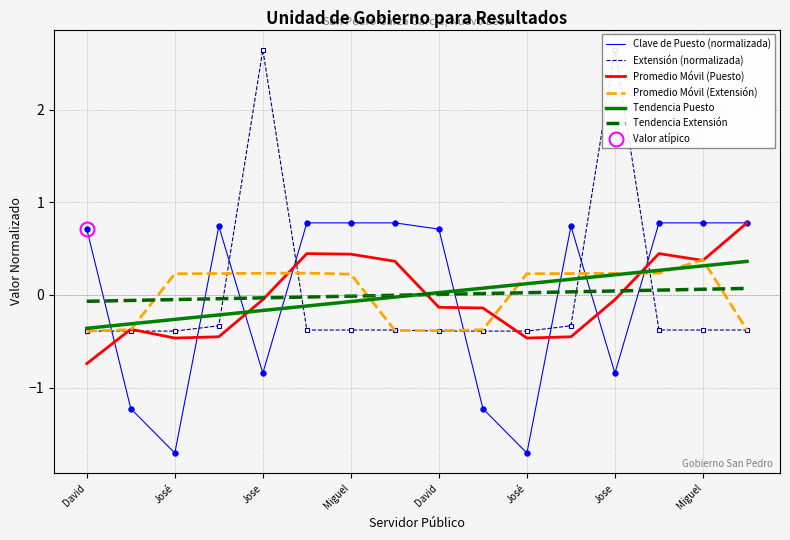

How many values in the Tendencia Puesto series are below 0?

8